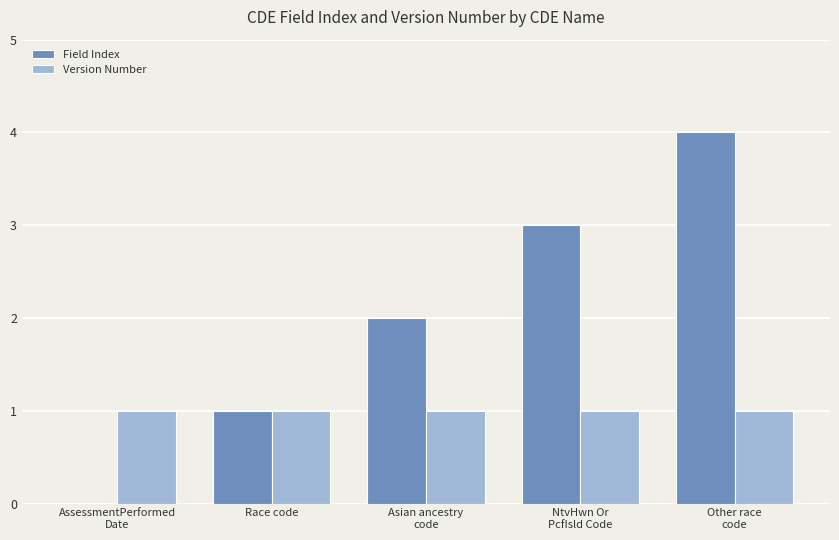

Reading left to right, extract all data points from this chart.

Field Index: 0	1	2	3	4
Version Number: 1	1	1	1	1